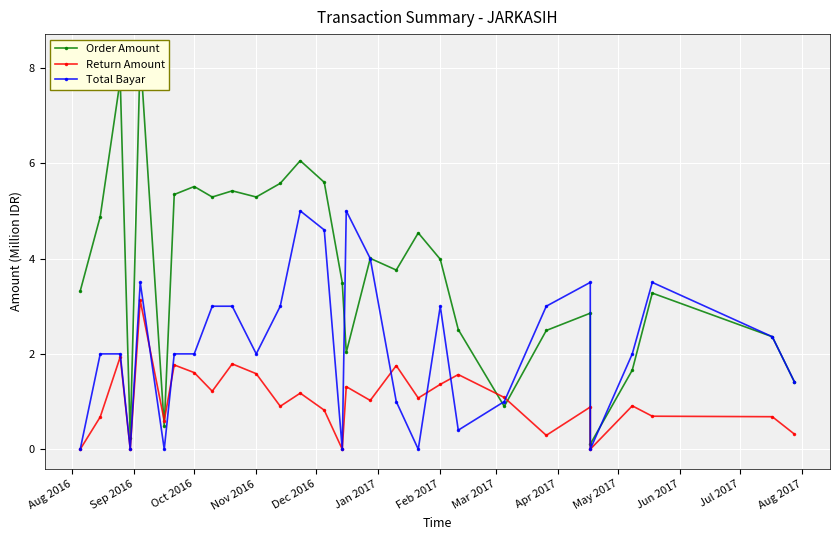

What is the difference between the maximum and minimum values in the Order Amount series?

8.2